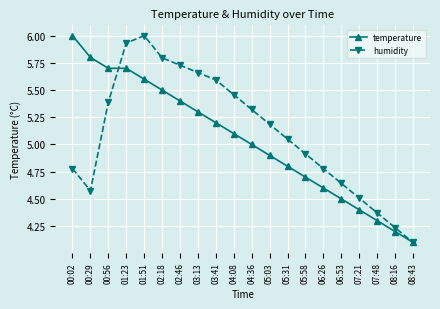

What is the difference between the highest and lowest values at 03:13?

0.4